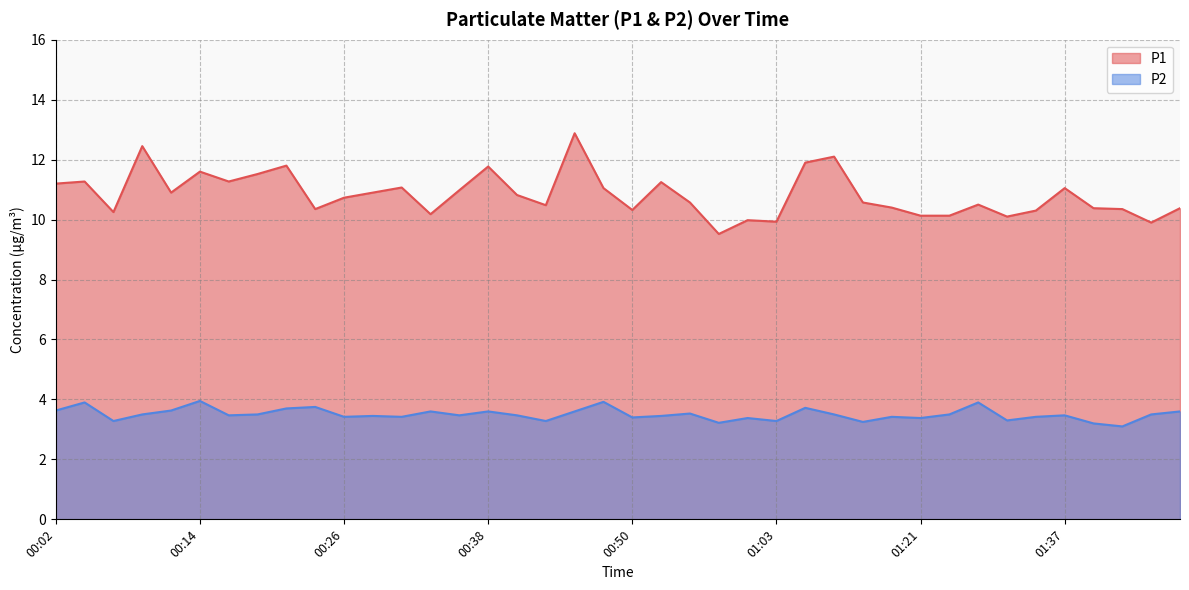

True or false: P1 and P2 intersect in this chart.

False